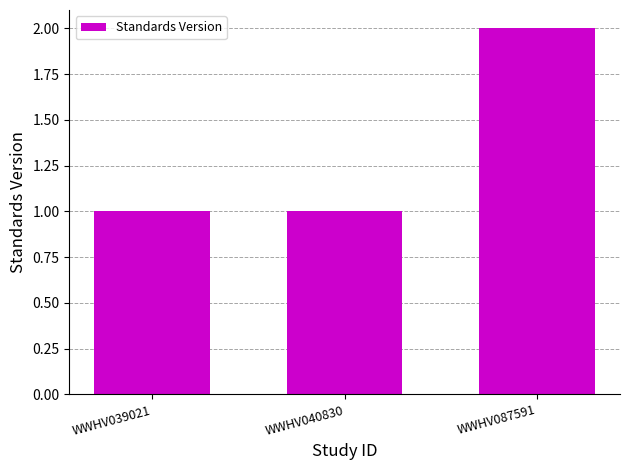

The chart shows a value of 1 at WWHV087591. True or false?

False